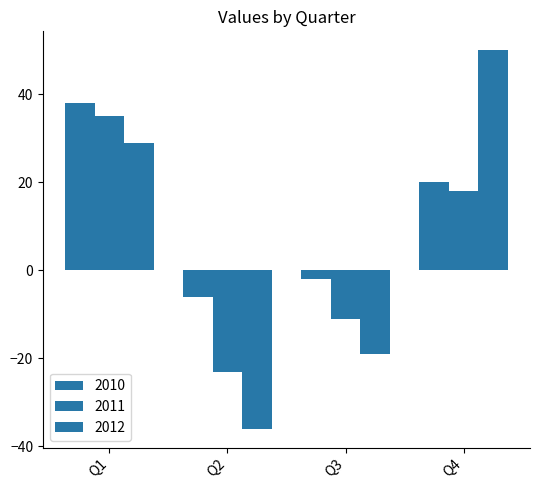

True or false: 2012 has a value of 29 at Q1.

True